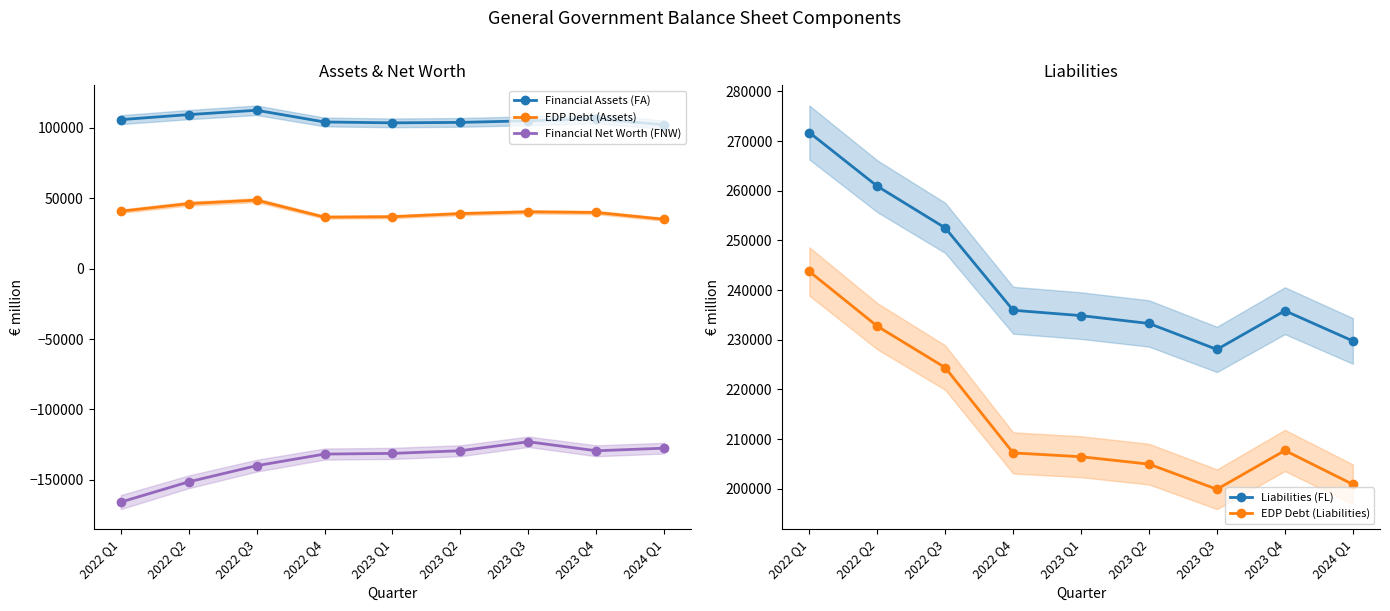

Is it true that EDP Debt (Liabilities) equals 275212 at 2023 Q3?

False